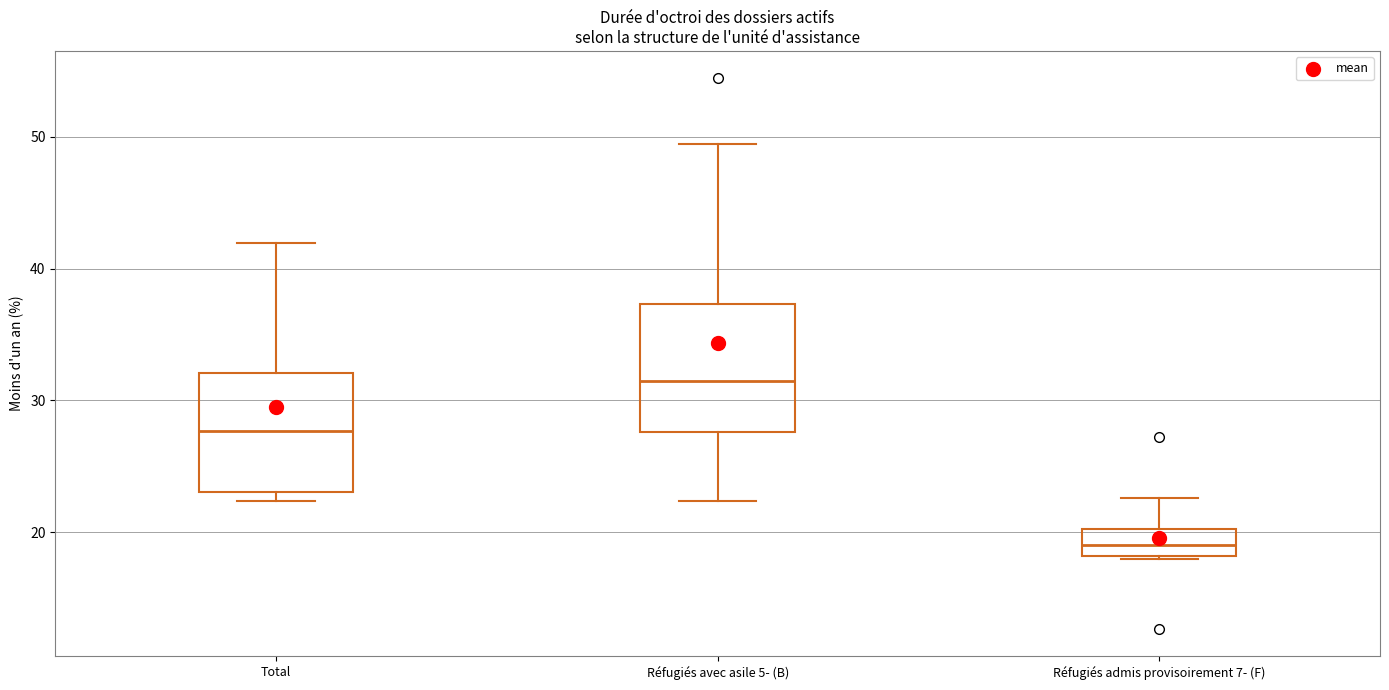

Reading left to right, transcribe this box plot: for each box, give where its median line is, the range the box spans, and where its two whiskers end, as read against the y-axis. The values are not printed on the chart, so give them approximately, as read against the axis.

Total: median 28, box 23 to 32, whiskers 22 to 42
Réfugiés avec asile 5- (B): median 31, box 28 to 37, whiskers 22 to 49
Réfugiés admis provisoirement 7- (F): median 19, box 18 to 20, whiskers 18 to 23